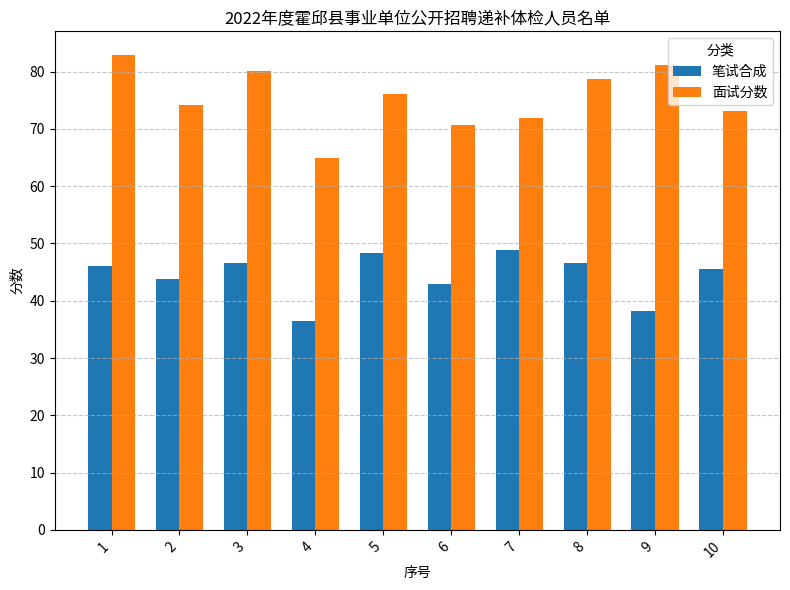

What is the difference between the 笔试合成 values at 4 and 10?

9.0